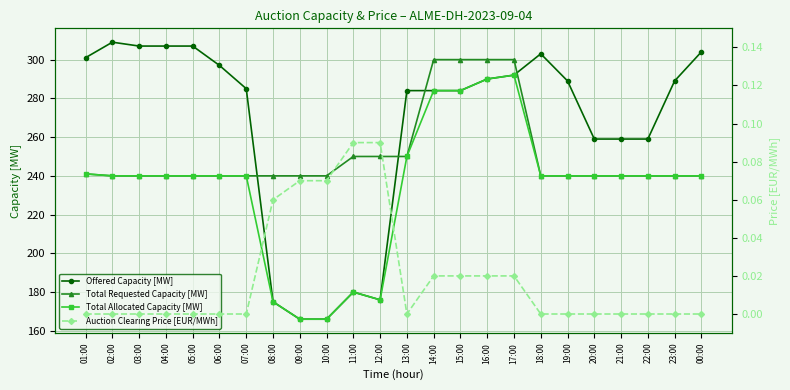

What are all the series names shown in the legend?

Offered Capacity [MW], Total Requested Capacity [MW], Total Allocated Capacity [MW], Auction Clearing Price [EUR/MWh]